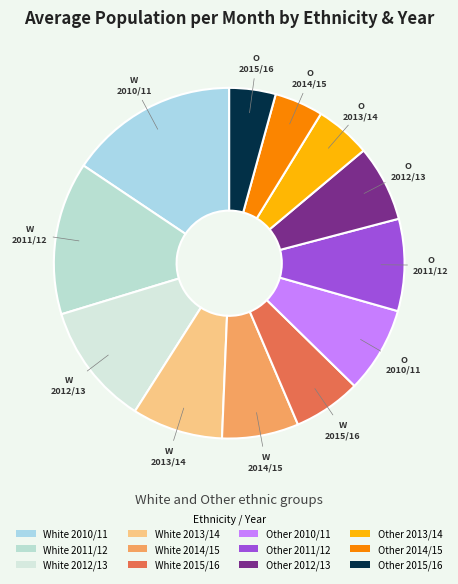

Which category has the smallest portion of the pie?

Other 2015/16